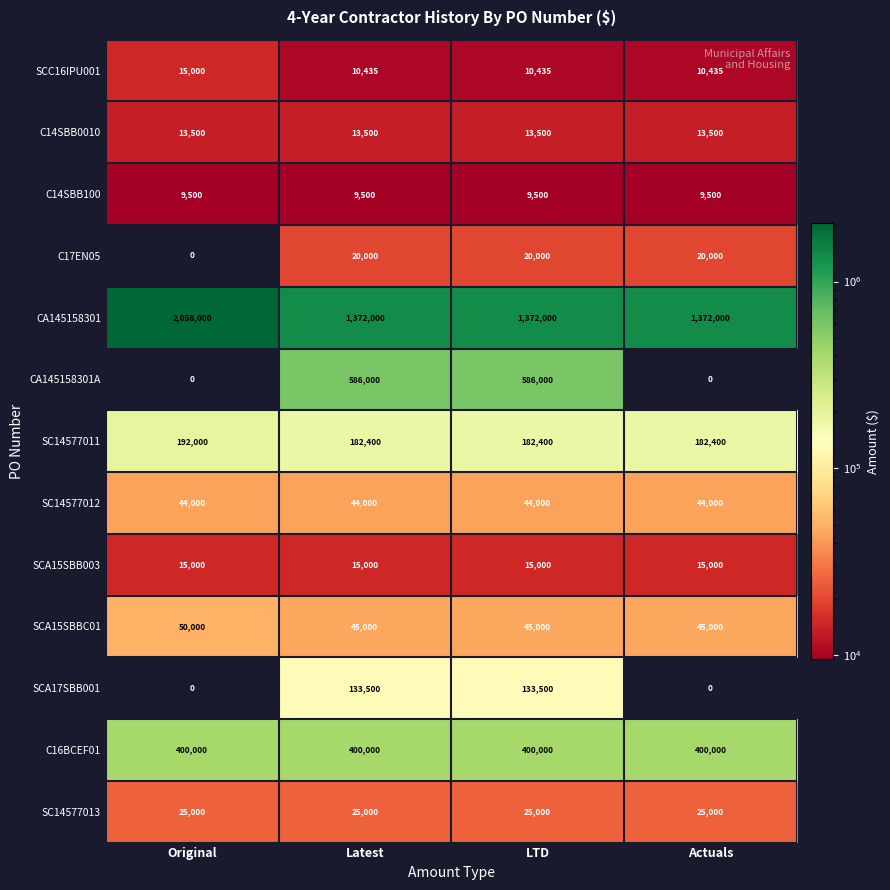

Which series has the largest range (max minus min)?

CA145158301